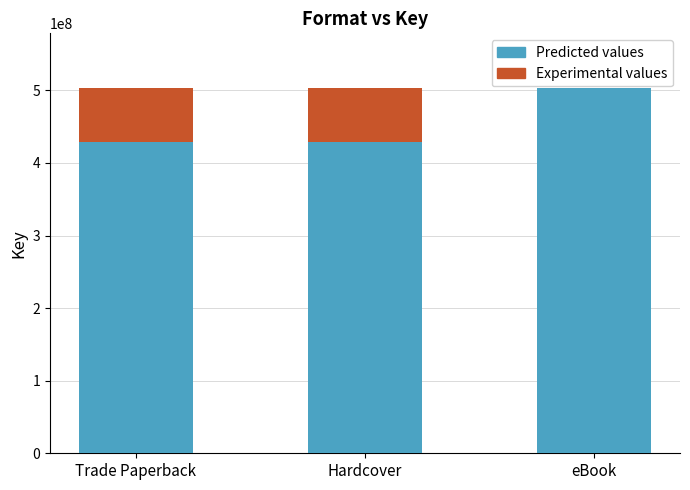

True or false: Predicted values has a value of 291137881 at Hardcover.

False